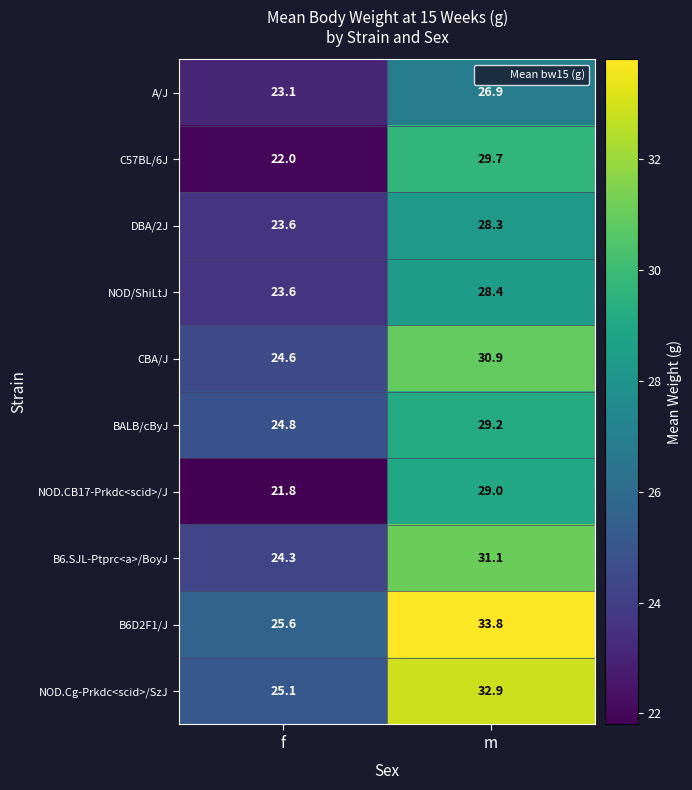

Count the number of categories in the chart.

2